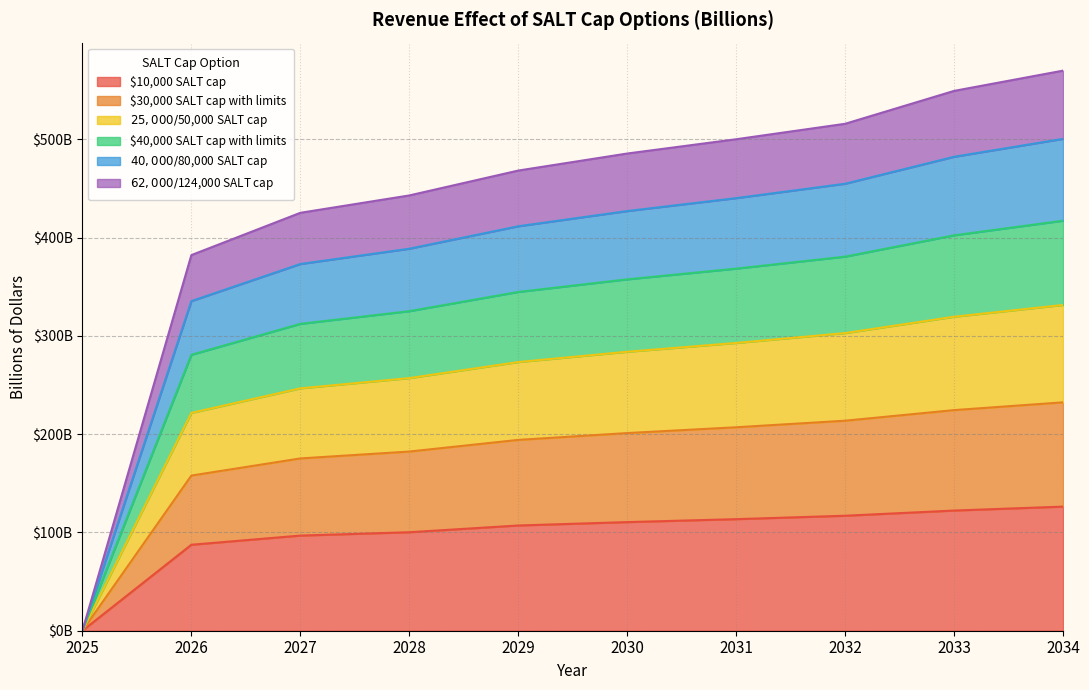

True or false: $62,000/$124,000 SALT cap has more than 2 points higher than both neighbors.

False